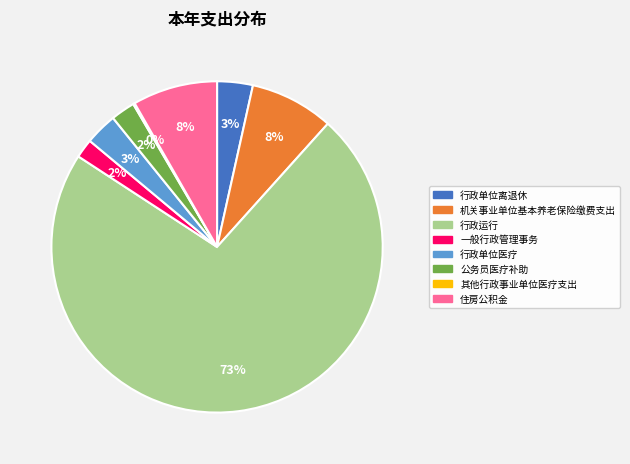

What is the ratio of the value at 行政单位离退休 to the value at 公务员医疗补助?

1.5